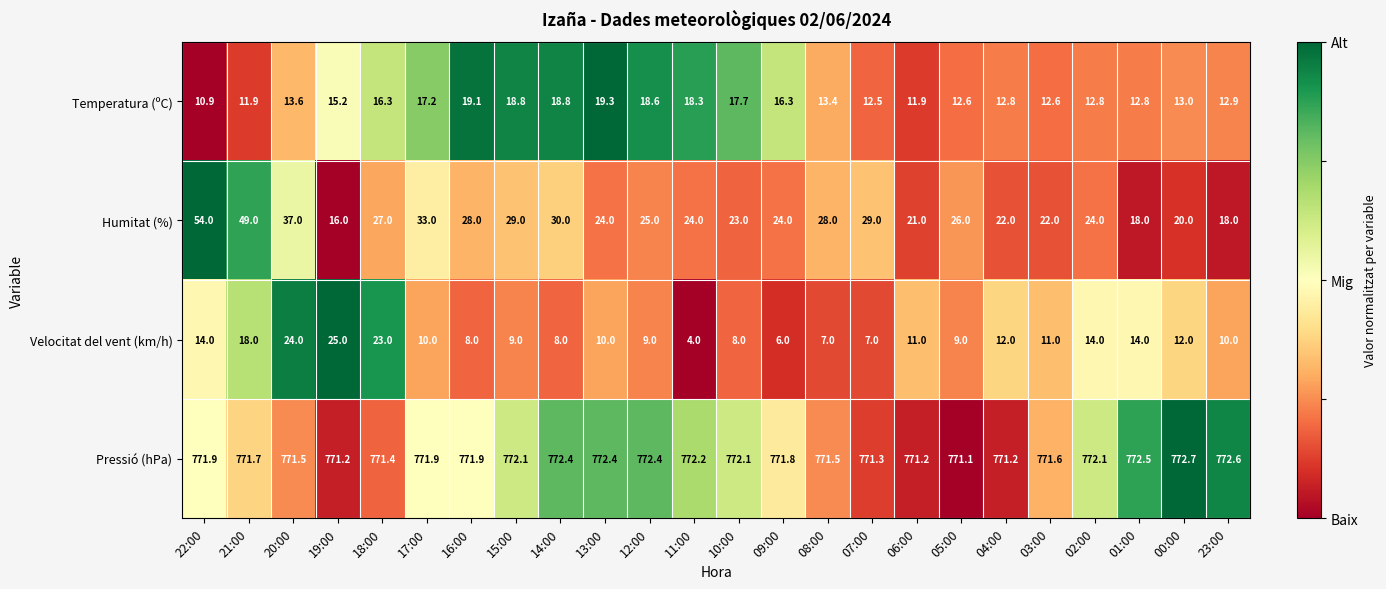

What is the difference between the second highest and minimum values in the Pressió (hPa) series?

1.5